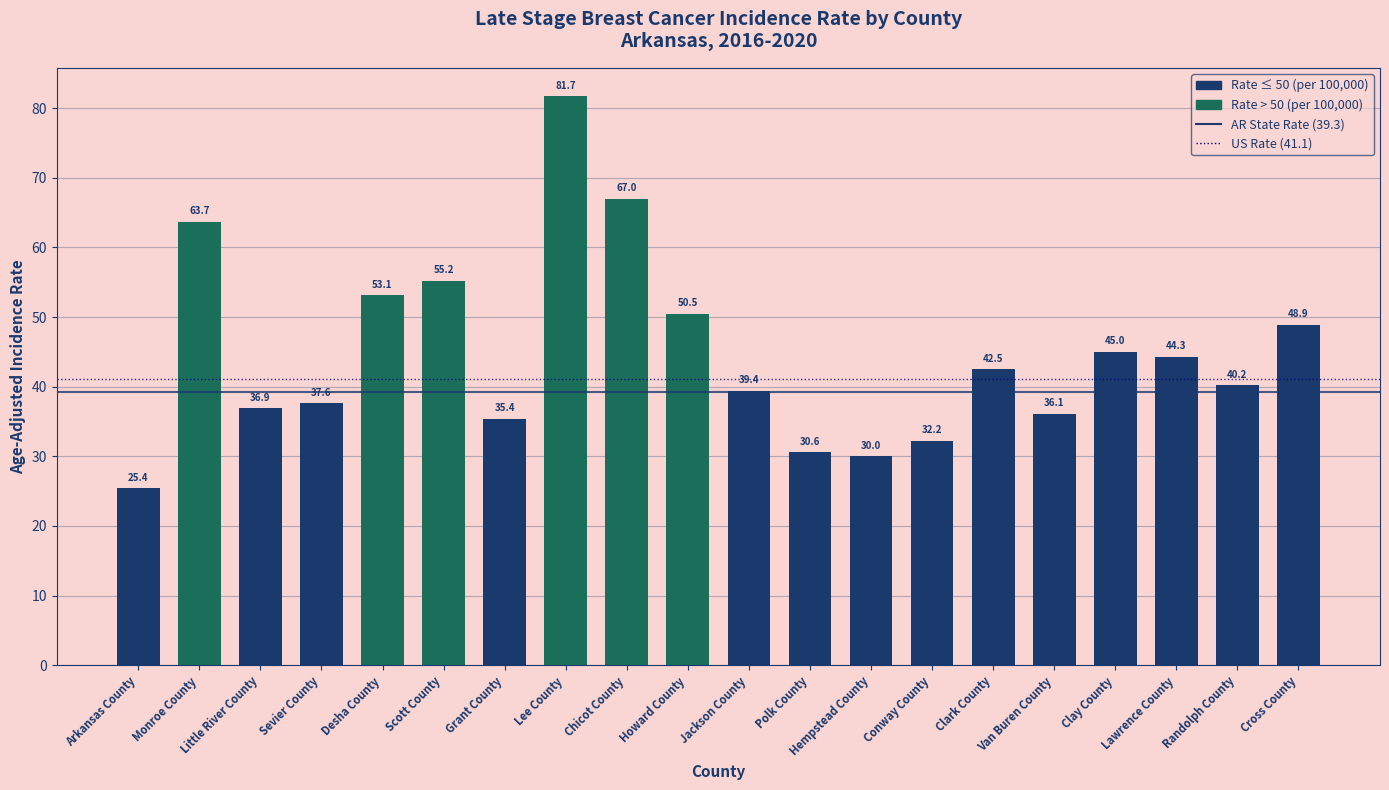

How many data points are less than 42?

10